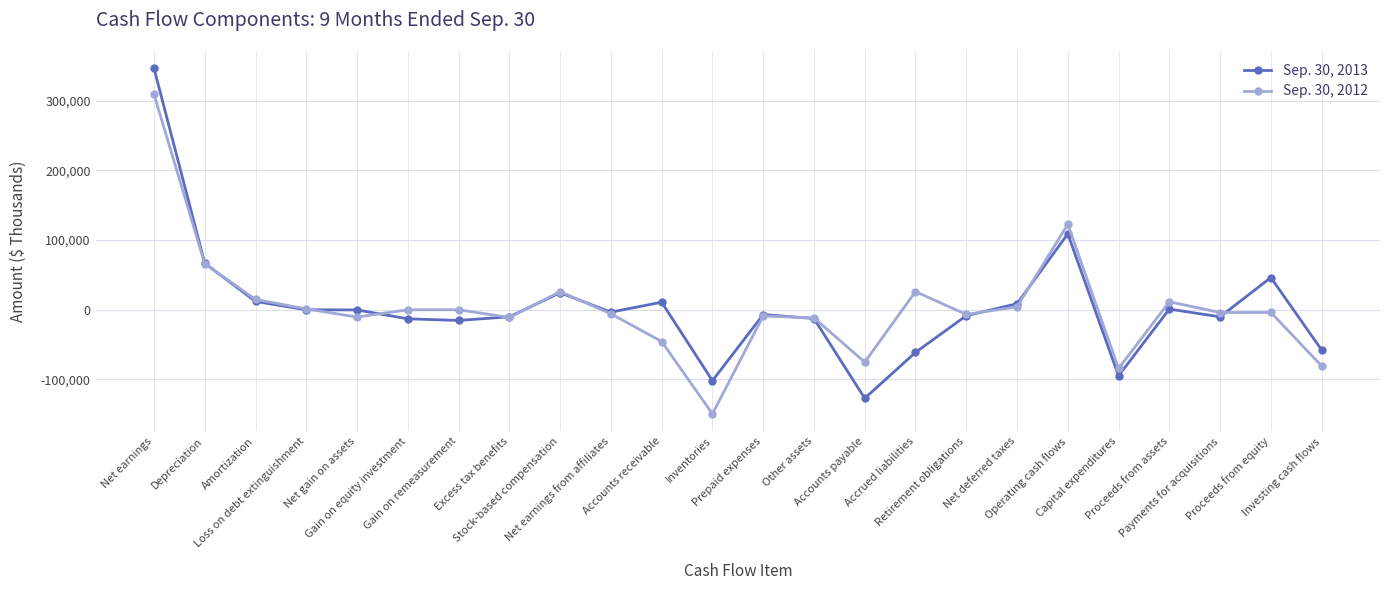

What is the maximum value shown in the chart?

346327